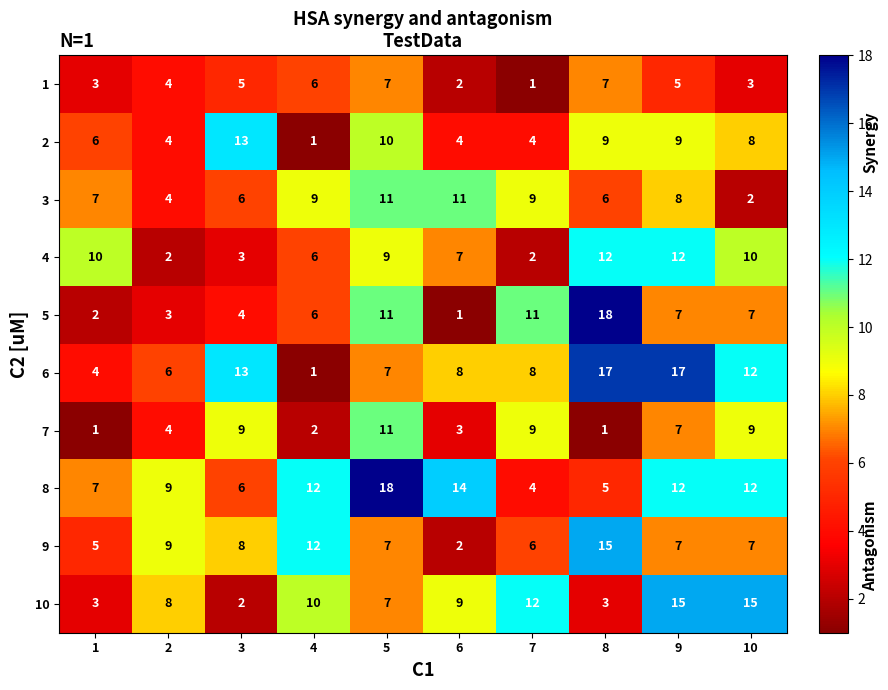

True or false: 2 has a value of 4 at 6.

True